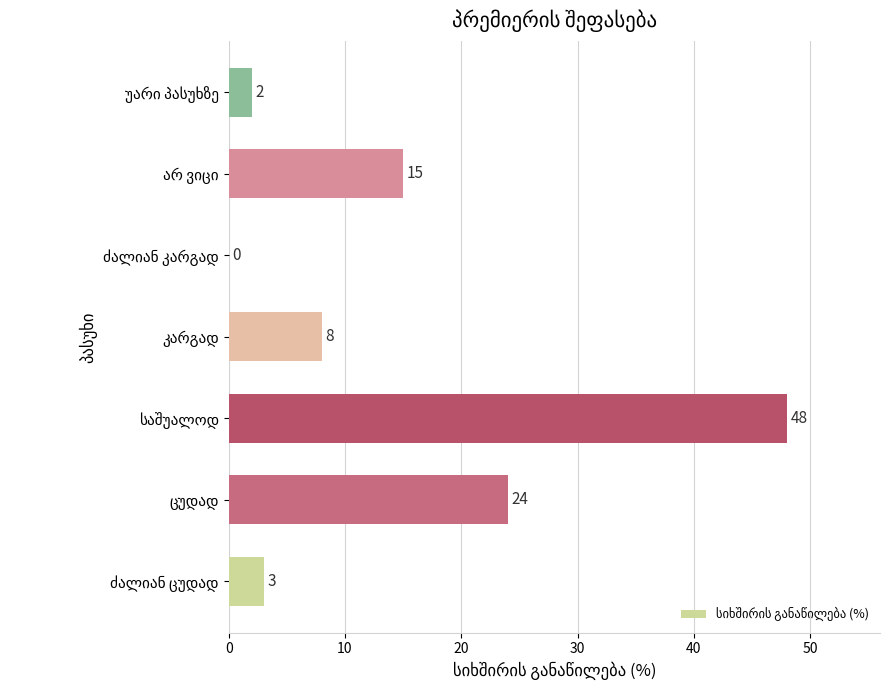

What is the greatest value displayed?

48